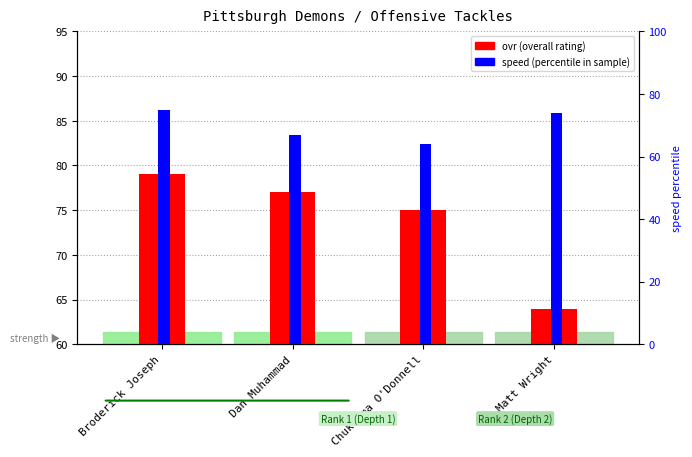

Reading right to left, extract all data points from this chart.

ovr: 64	75	77	79
speed (percentile): 74	64	67	75